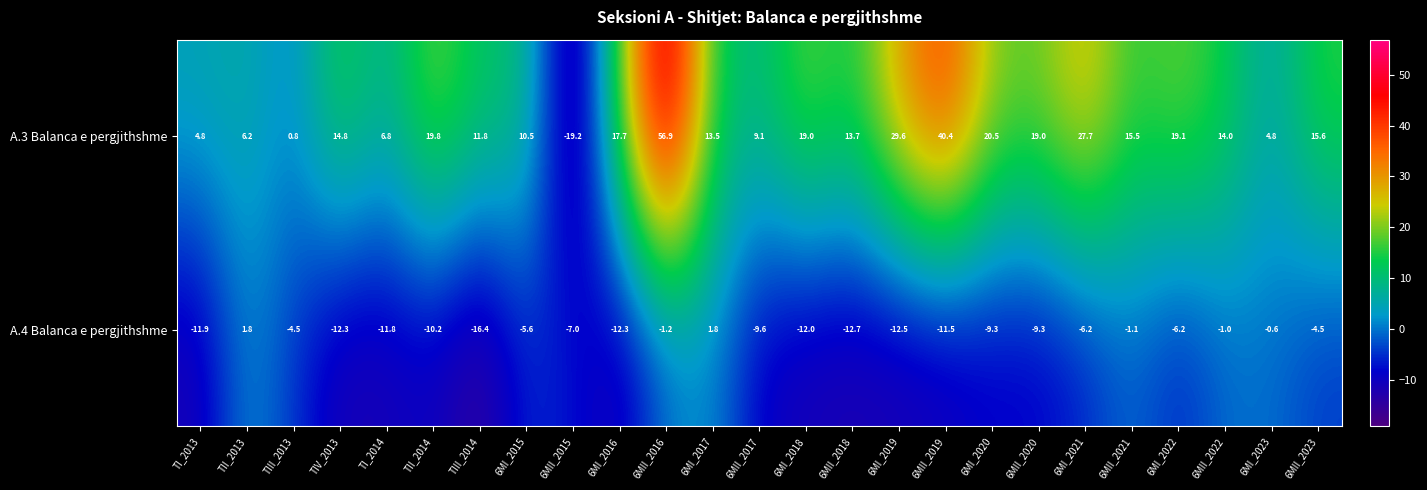

List the series in order of their overall mean, highest first.

A.3 Balanca e pergjithshme, A.4 Balanca e pergjithshme